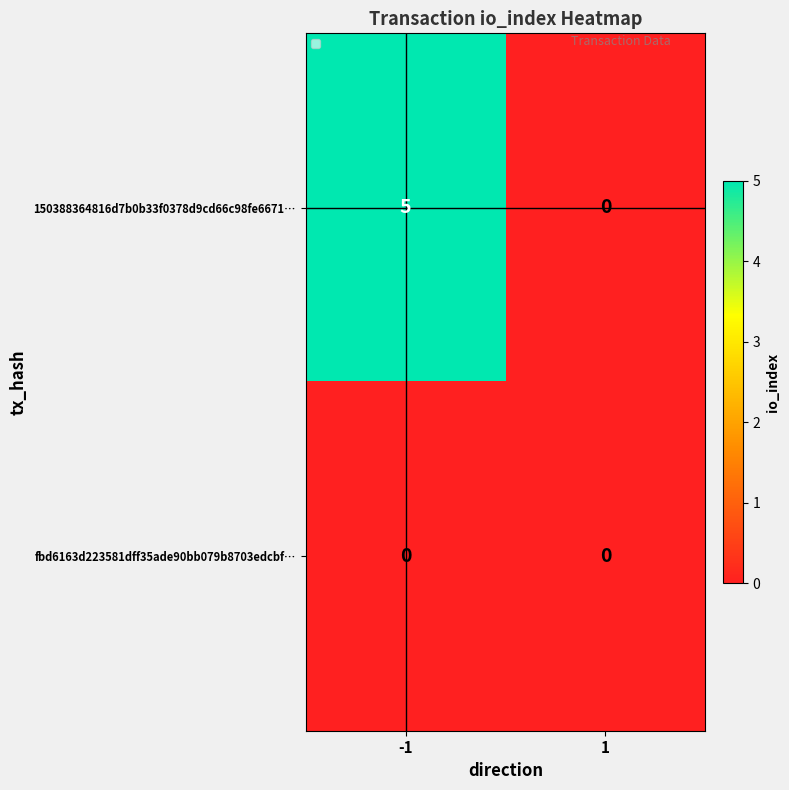

Rank the series by their average value, from lowest to highest.

fbd6163d223581dff35ade90bb079b8703edcbf…, 150388364816d7b0b33f0378d9cd66c98fe6671…